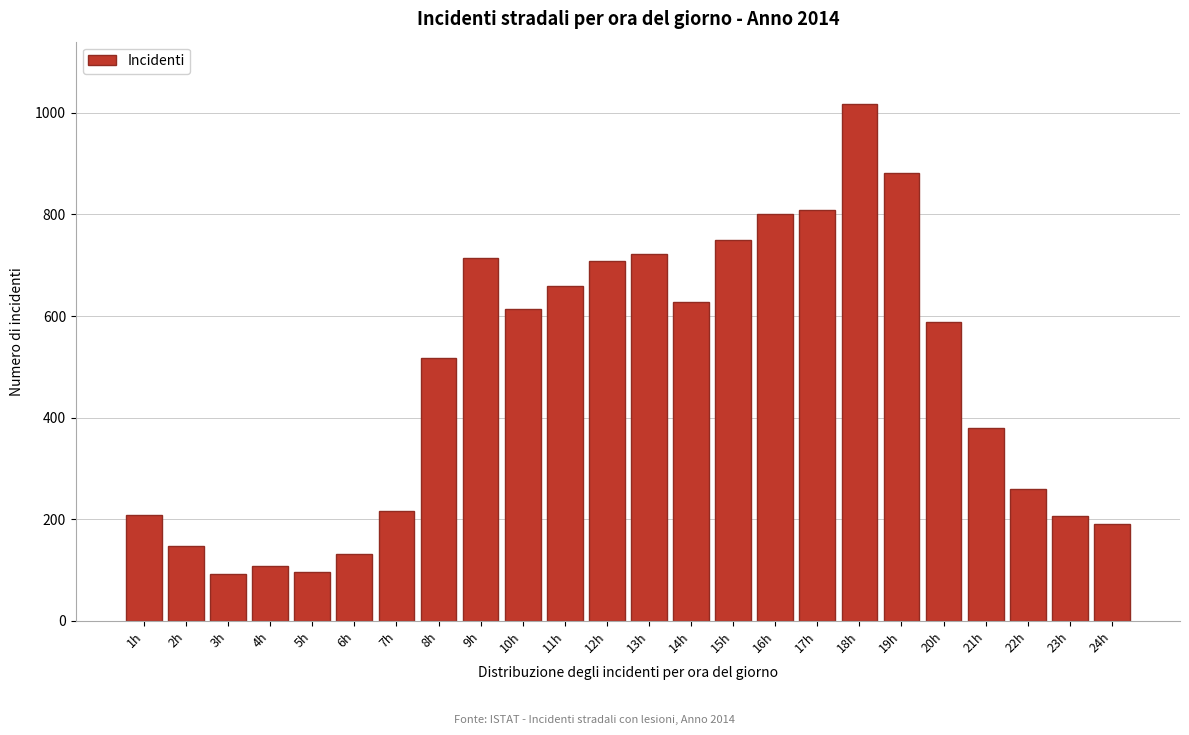

What is the label of the 12th bar from the left?

12h